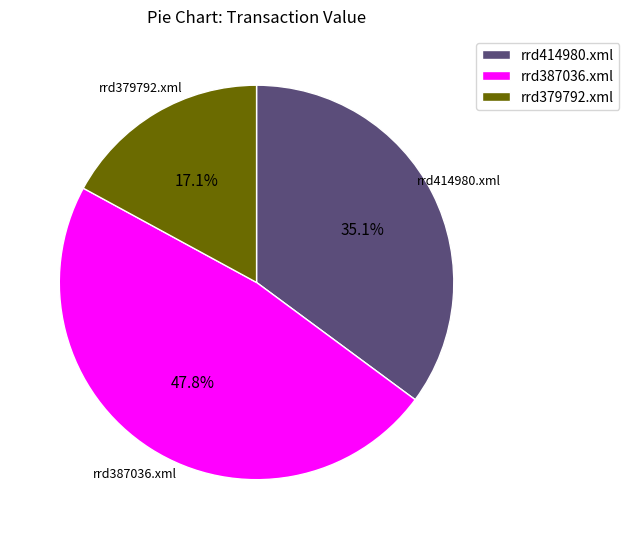

How many segments does this pie chart have?

3